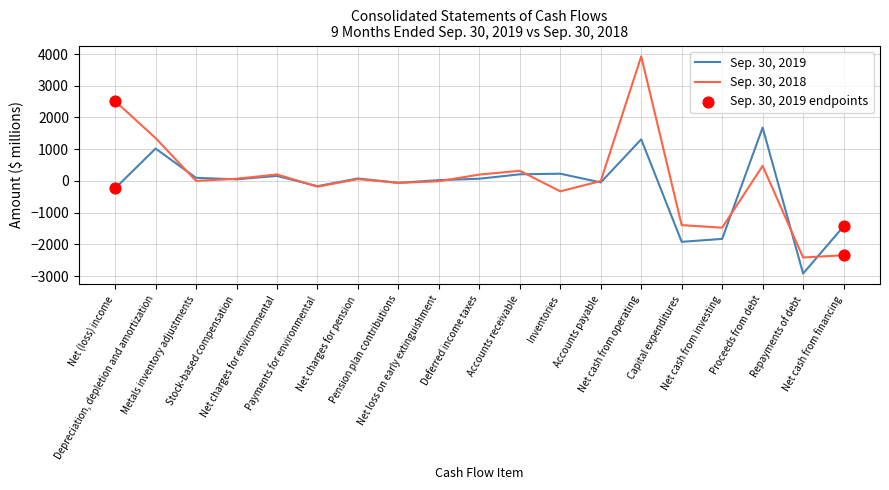

What is the total value across all series at Payments for environmental?

-343